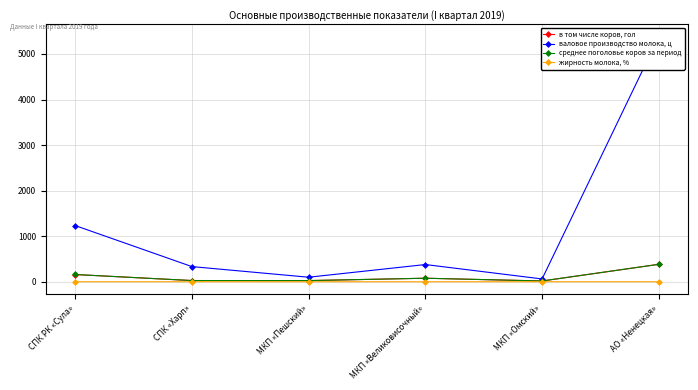

Is it true that валовое производство молока, ц equals 5379.0 at АО «Ненецкая»?

True